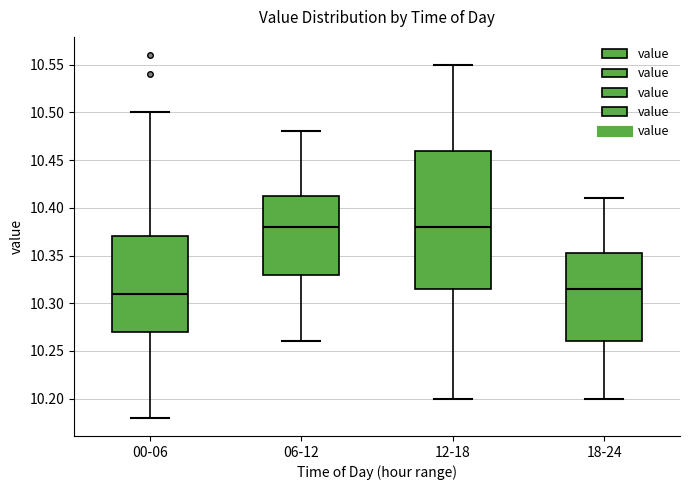

Which box is the tallest, from its lower edge to its upper edge?

12-18